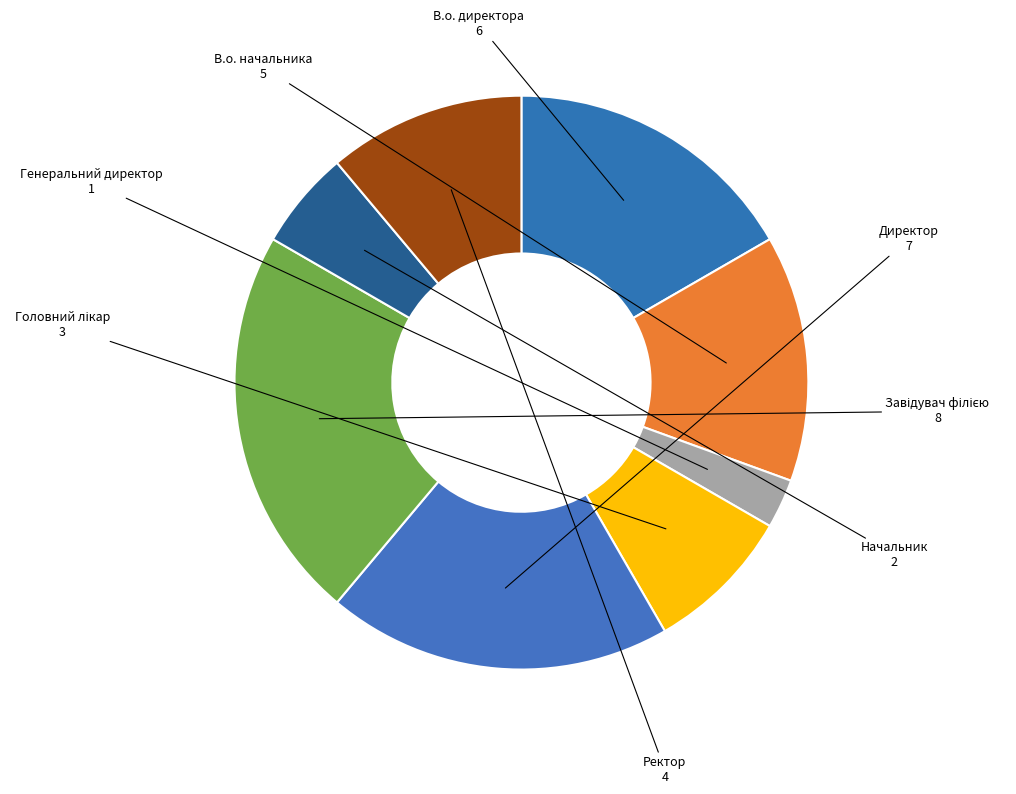

Which category has the smallest portion of the pie?

Генеральний директор